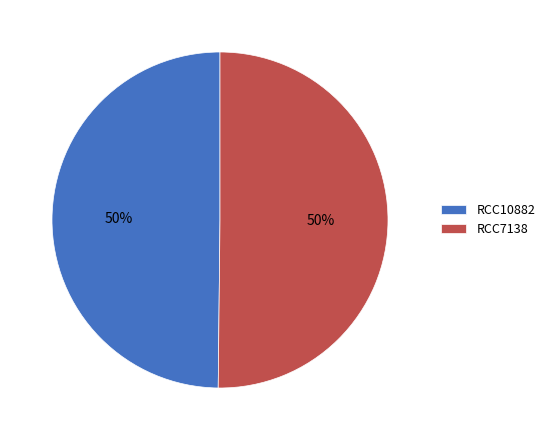

Is the sum of RCC10882 and RCC7138 greater than half?

Yes